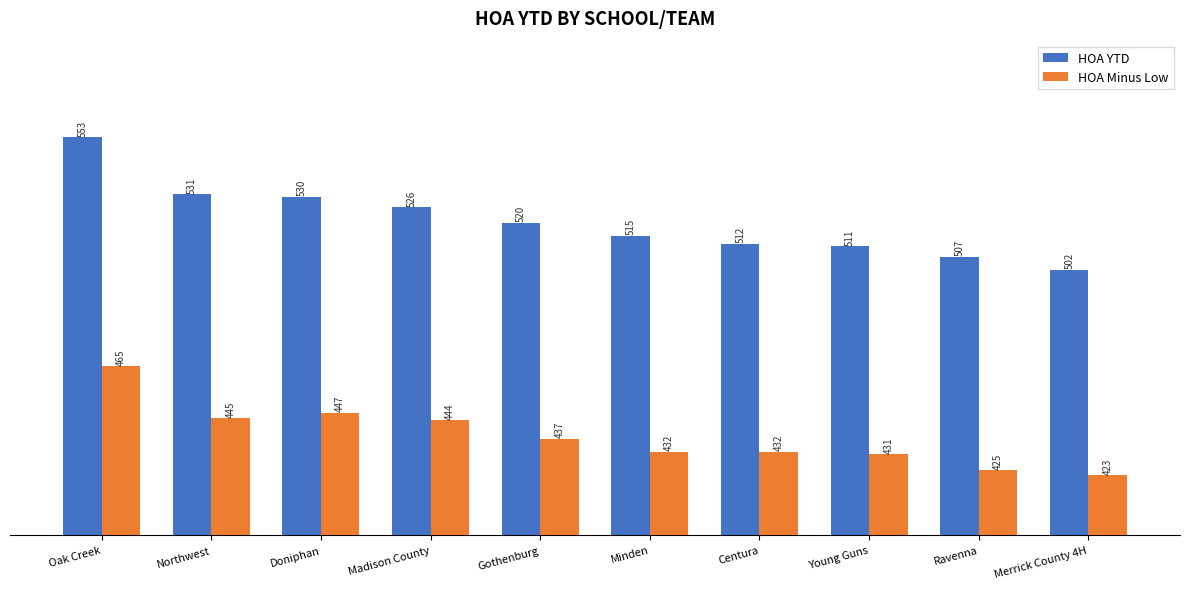

What is the value of the HOA YTD bar at the 5th from the left?

520